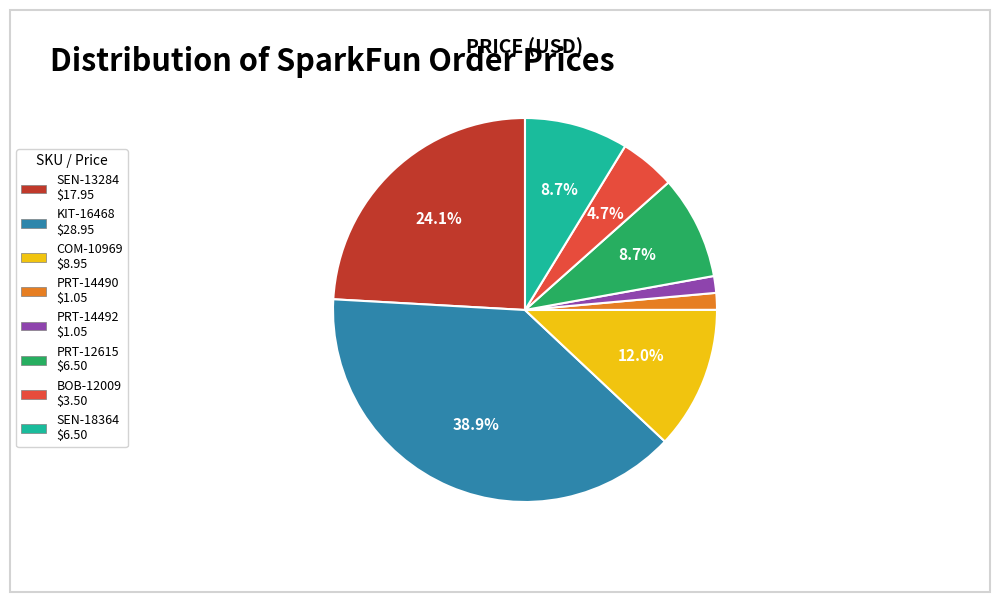

Is there any slice that represents more than half of the pie?

No